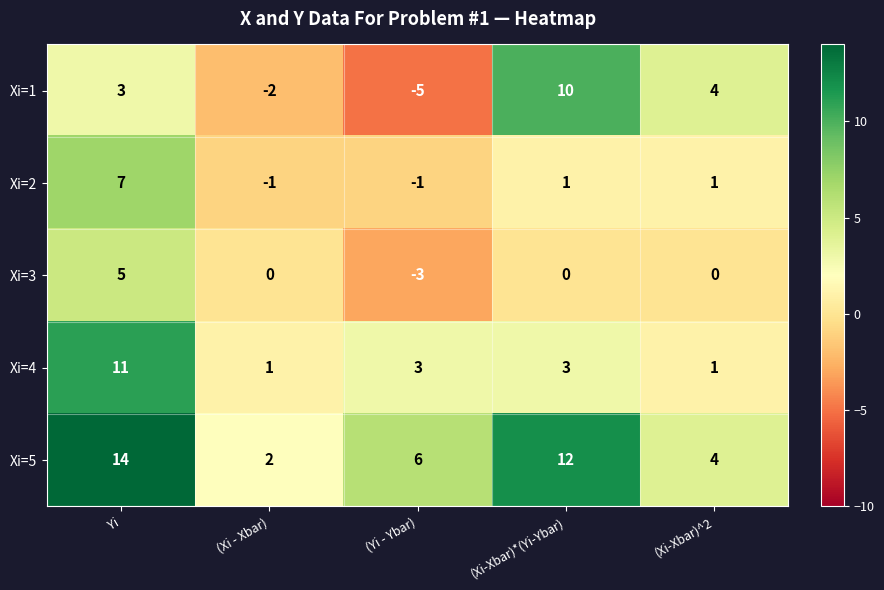

What is the difference between the highest and lowest values at Yi?

11